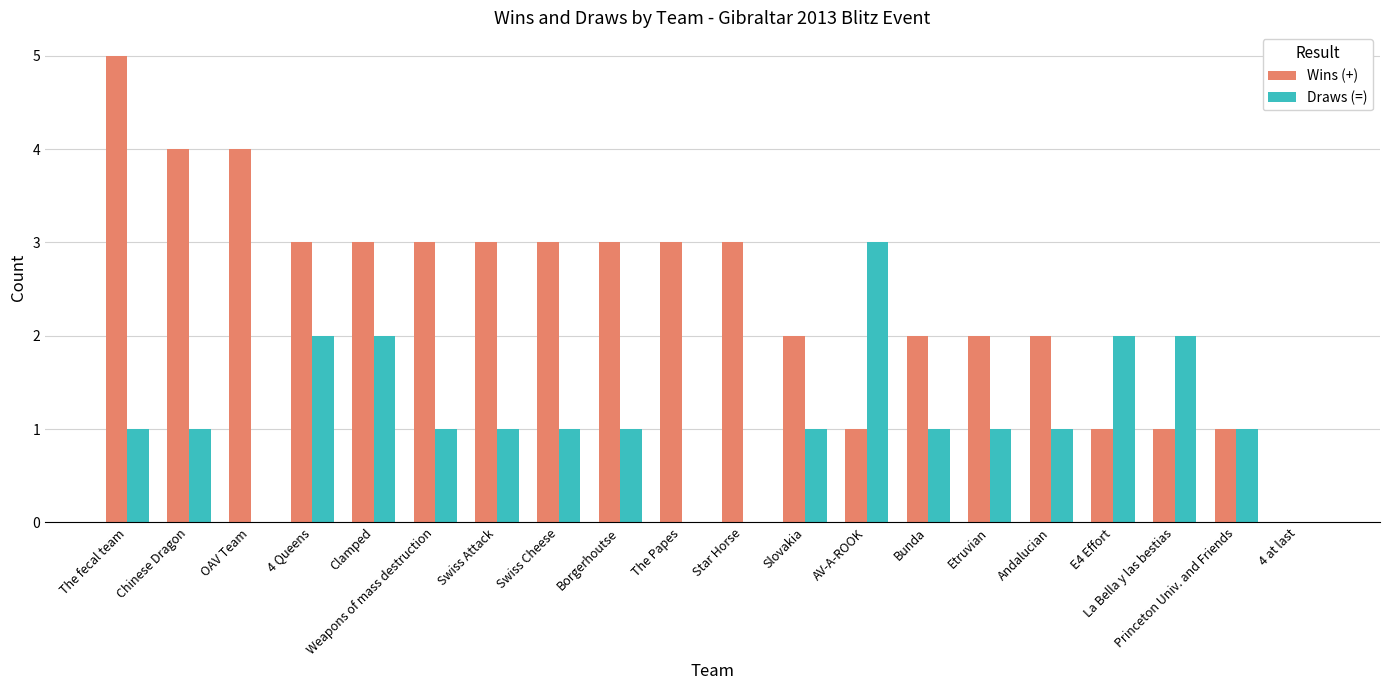

Is the value of Draws (=) at E4 Effort greater than the value of Wins (+) at Star Horse?

No